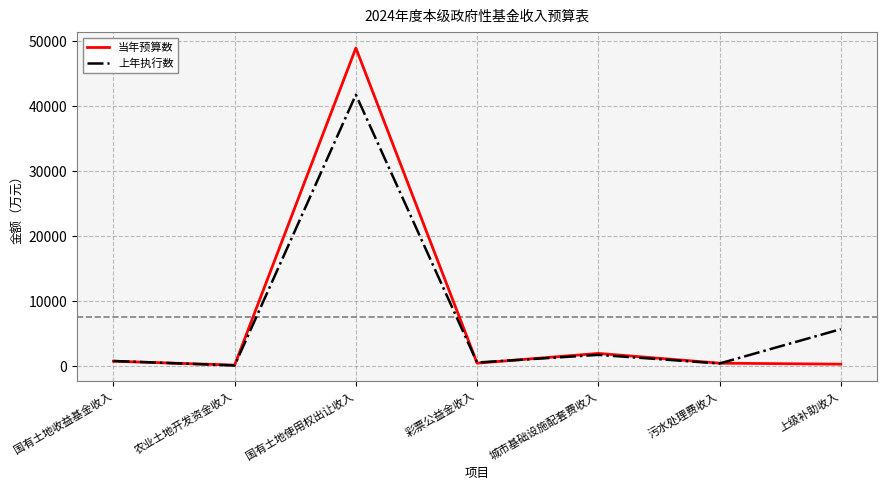

What is the greatest value displayed?

49000